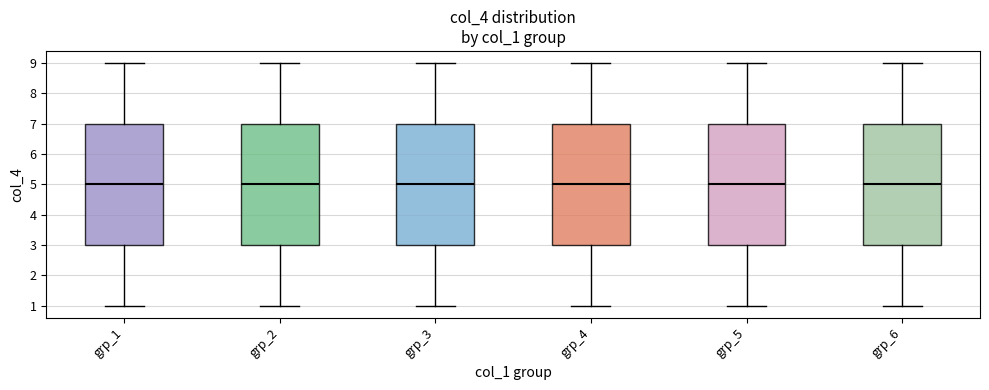

Where is the lower edge of the box for grp_1 on the y-axis? The values are not printed on the chart, so give them approximately, as read against the axis.

3